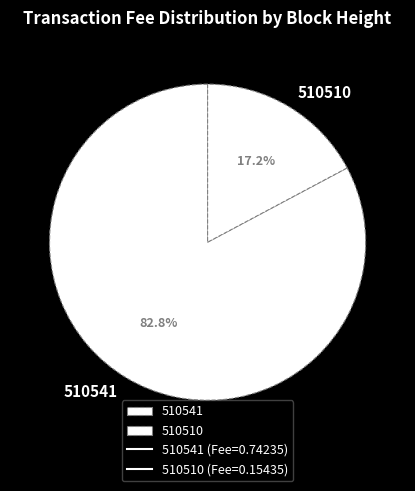

How many segments does this pie chart have?

2